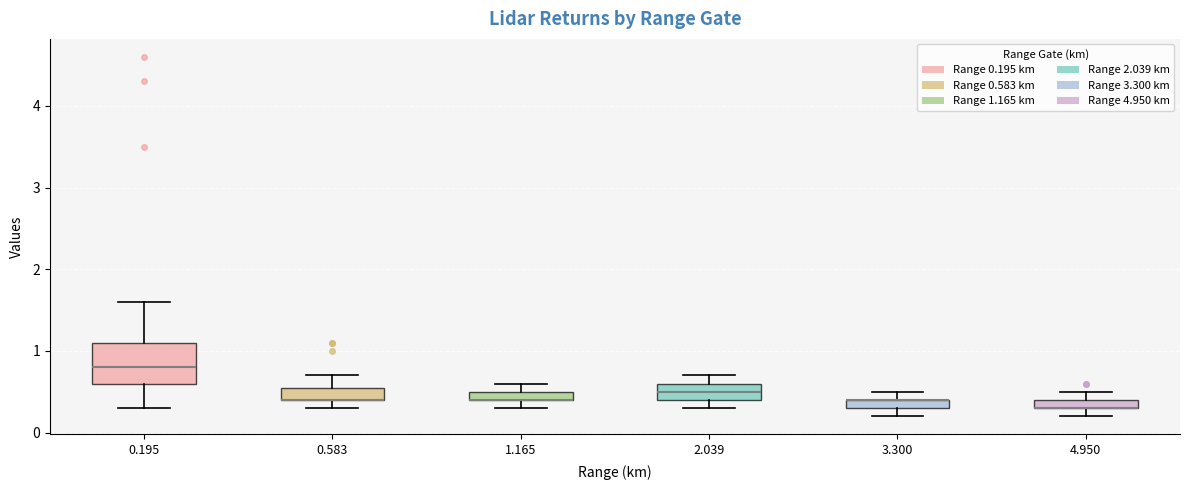

Which box is the tallest, from its lower edge to its upper edge?

0.195